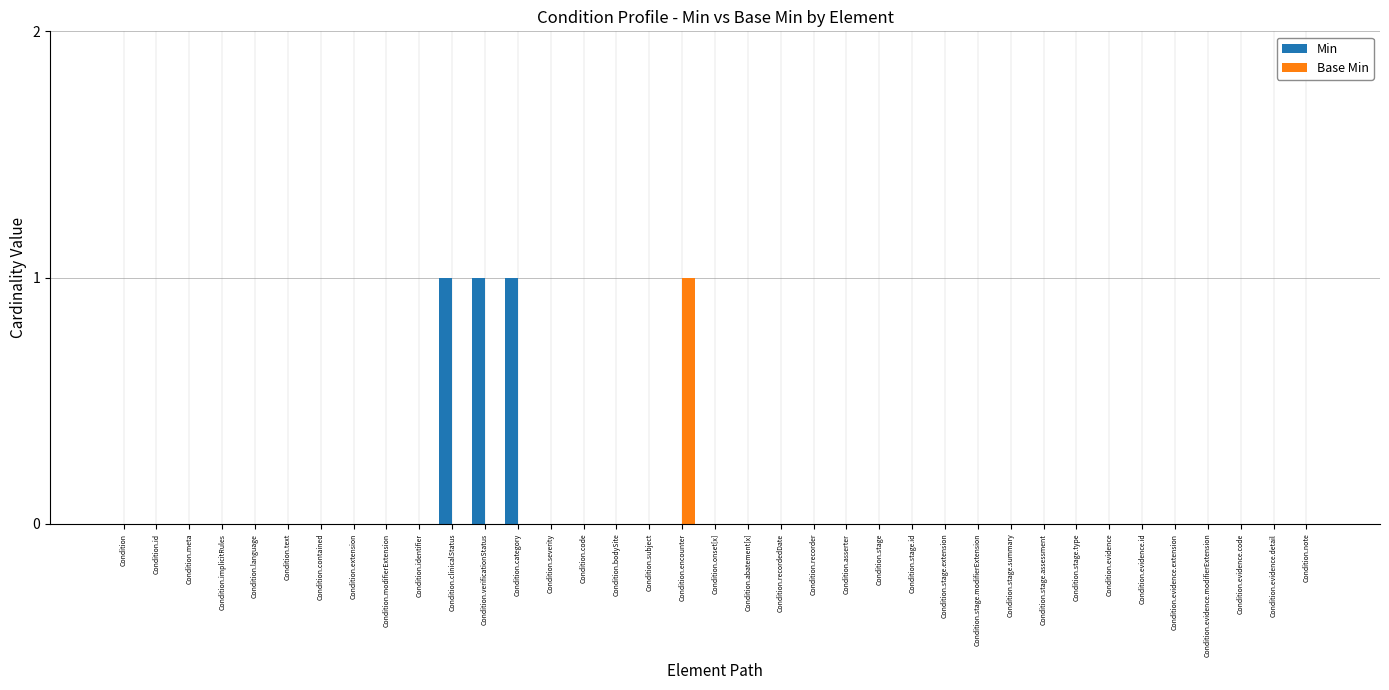

Are the bars horizontal?

No